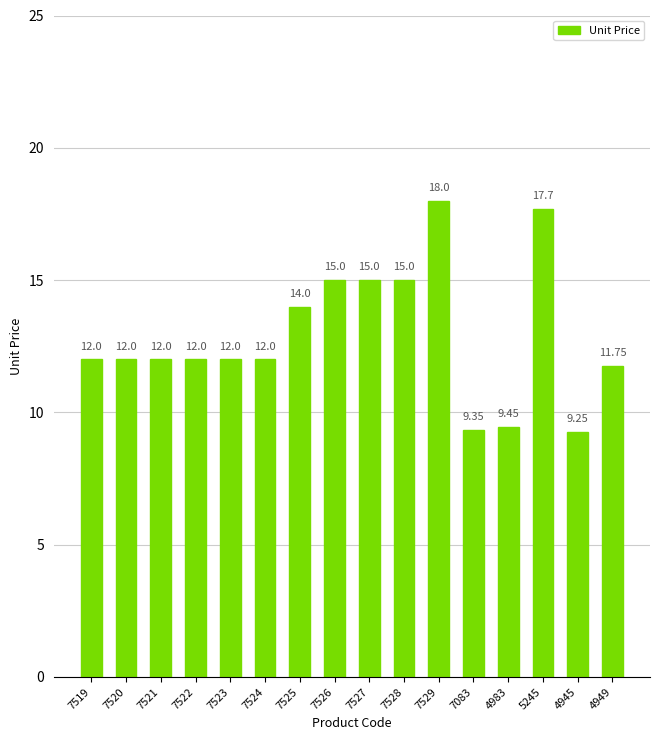

Which has a higher value, 7529 or 7528?

7529